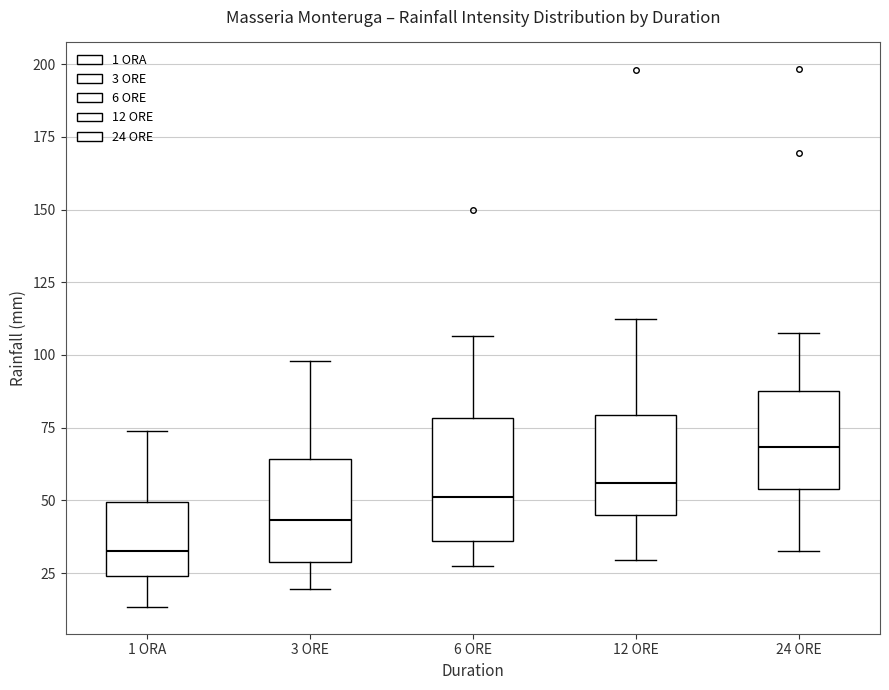

Which box has the highest median line?

24 ORE